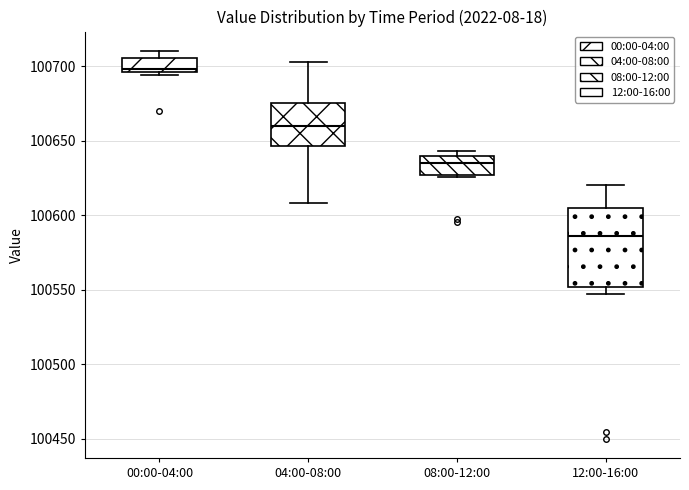

Comparing the boxes themselves (not the whiskers), which one is the tallest?

12:00-16:00